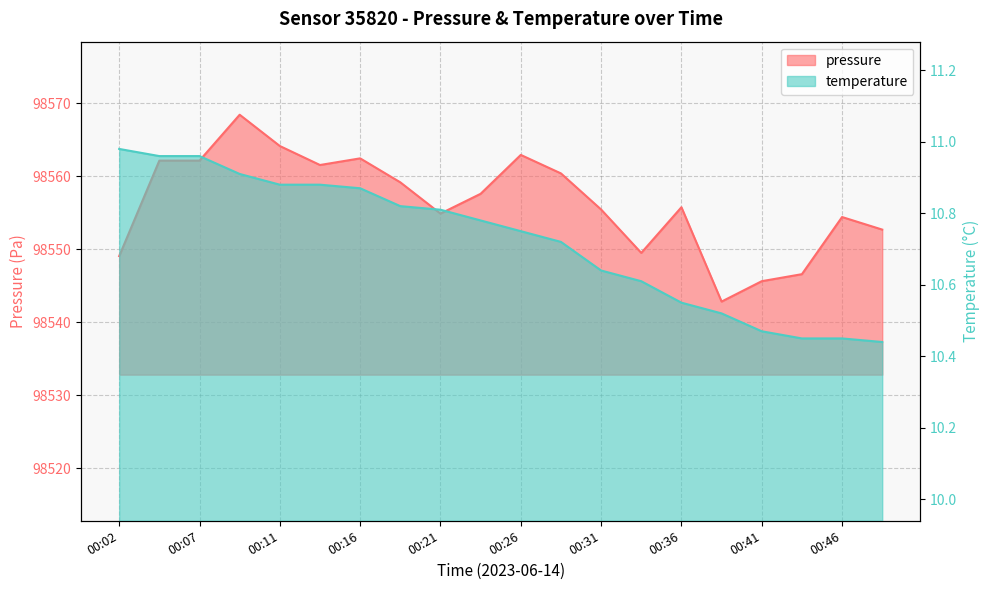

At which label is temperature closest to 10?

00:48